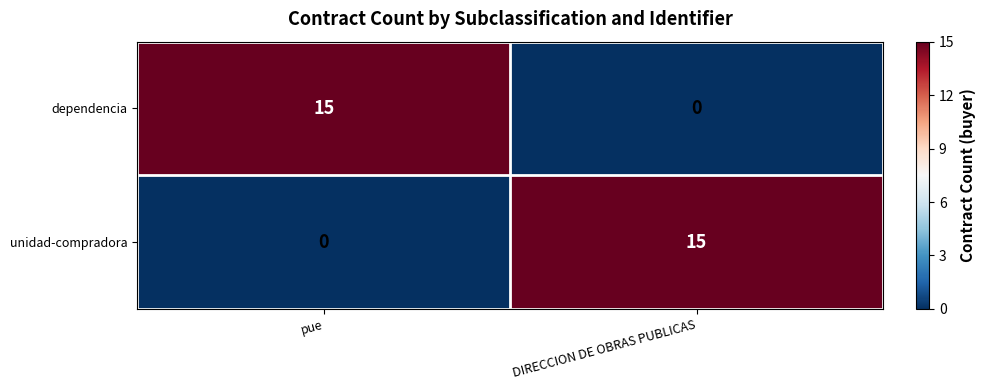

What is the spread (max minus min) of values at DIRECCION DE OBRAS PUBLICAS?

15